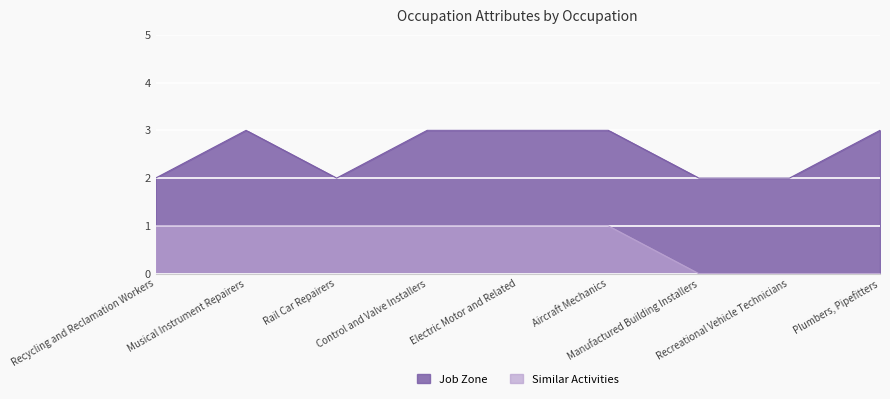

Between Manufactured Building Installers and Recreational Vehicle Technicians, which series saw the biggest shift?

Similar Activities